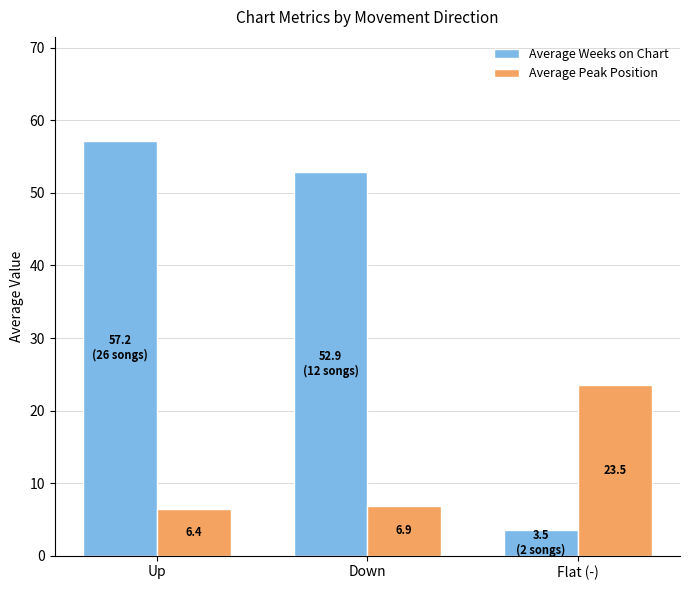

What are all the series names shown in the legend?

Average Weeks on Chart, Average Peak Position